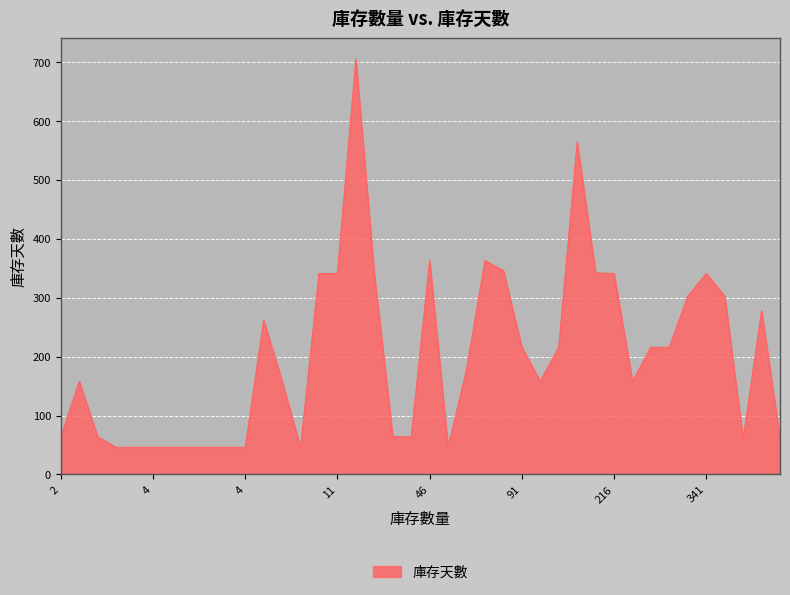

Does the chart have visible grid lines?

Yes